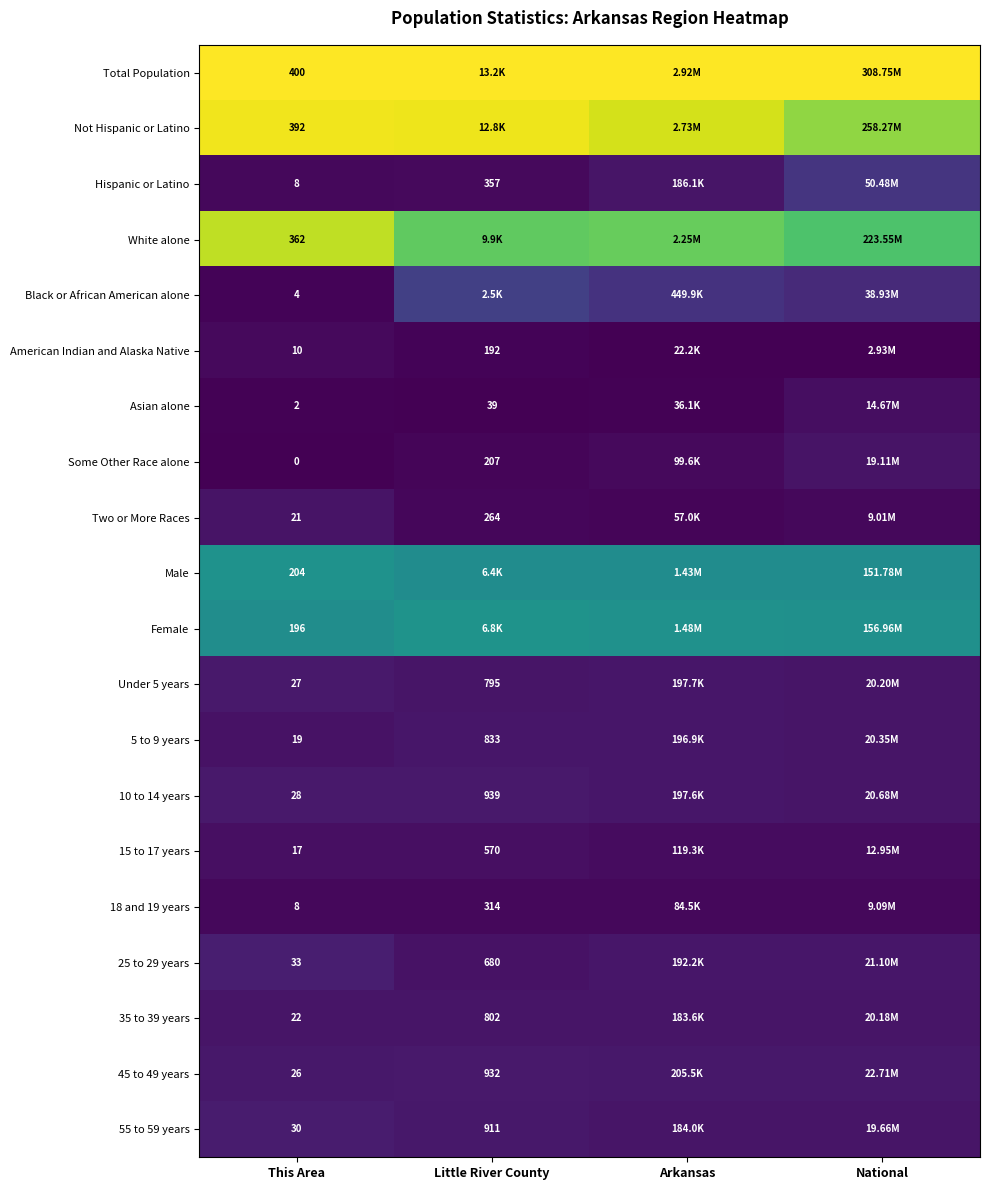

Which has a higher value, National or This Area?

National